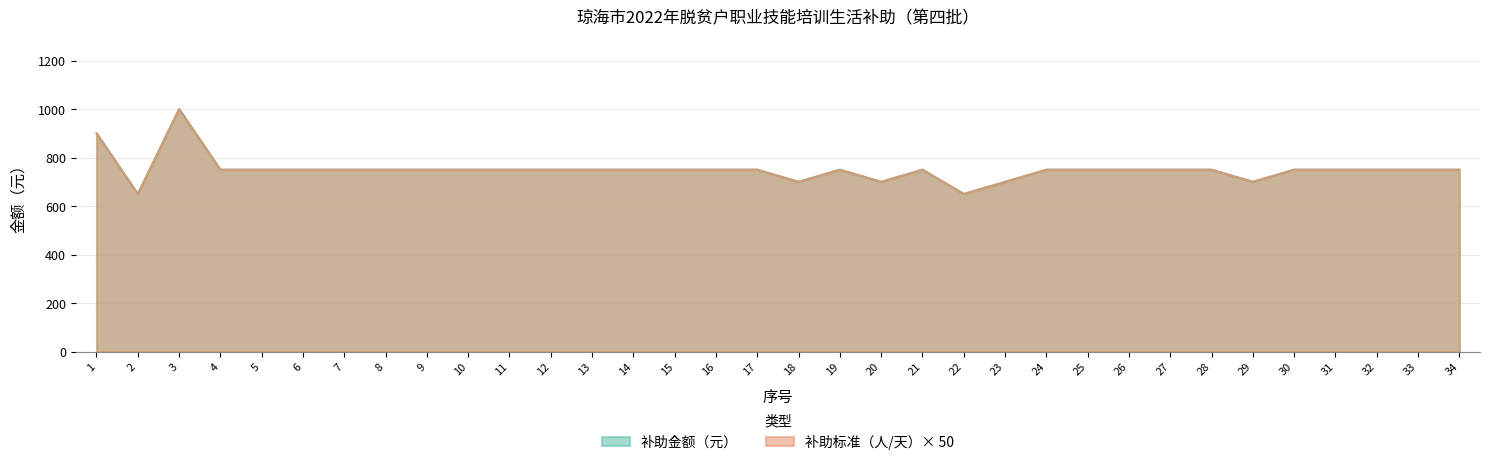

Is it true that 补助标准（人/天） equals 959 at 22?

False